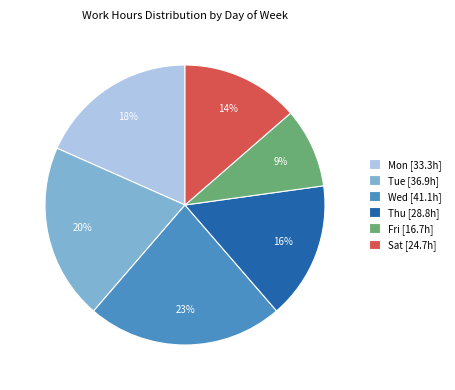

To the nearest percent, what is the average slice percentage?

17%